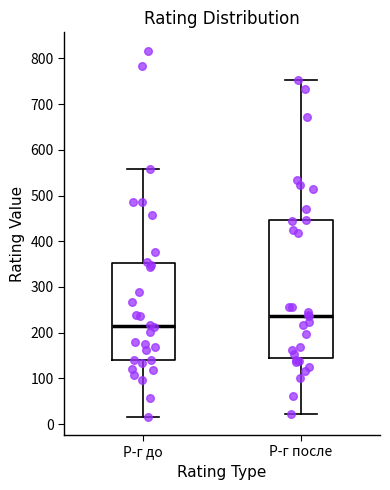

Reading left to right, transcribe this box plot: for each box, give where its median line is, the range the box spans, and where its two whiskers end, as read against the y-axis. The values are not printed on the chart, so give them approximately, as read against the axis.

Р-г до: median 210, box 140 to 350, whiskers 20 to 560
Р-г после: median 240, box 140 to 450, whiskers 20 to 750